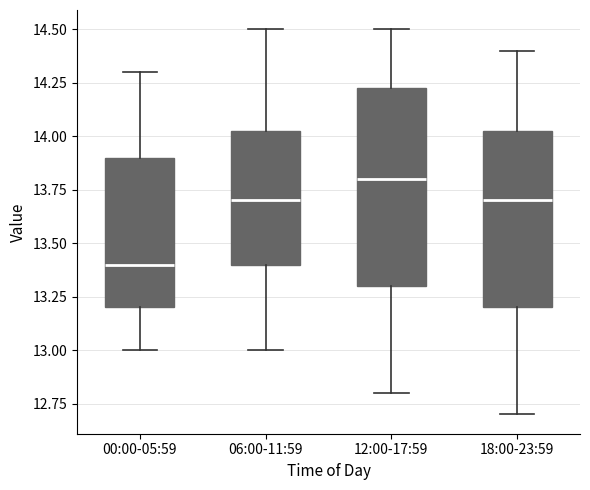

Which box is the tallest, from its lower edge to its upper edge?

12:00-17:59